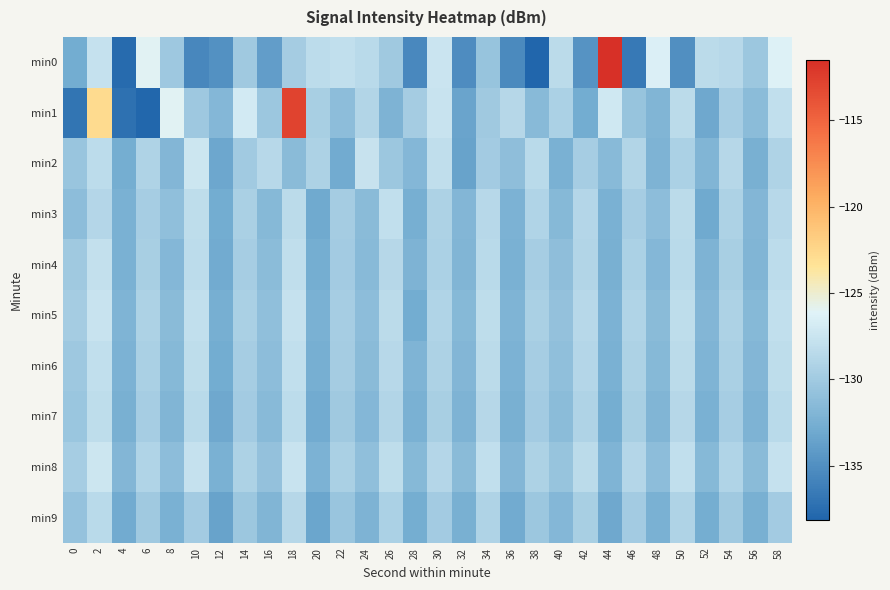

Between 14 and 32, which series saw the biggest shift?

min1